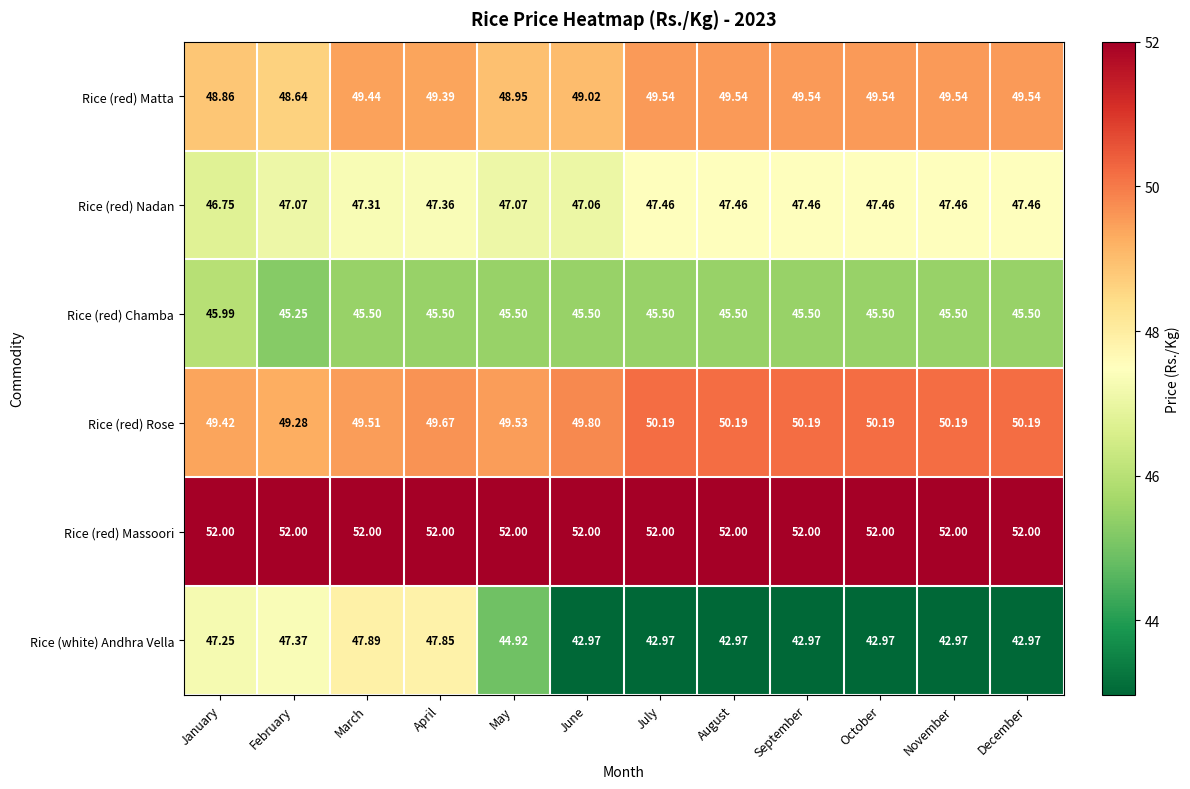

What is the smallest value displayed?

43.0